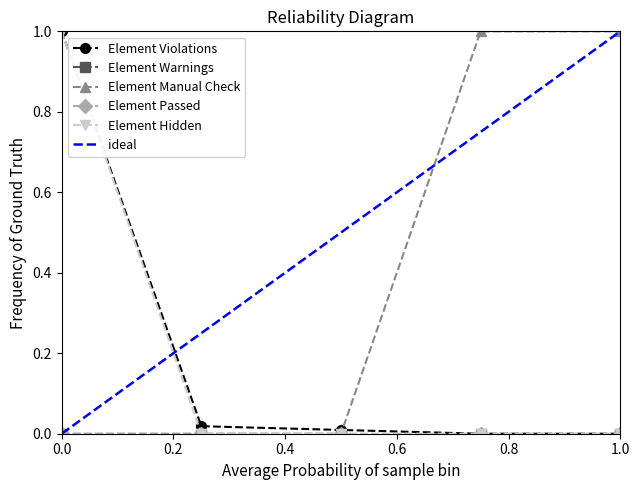

The Element Manual Check series shows 0.5 at Landmark 1. True or false?

False